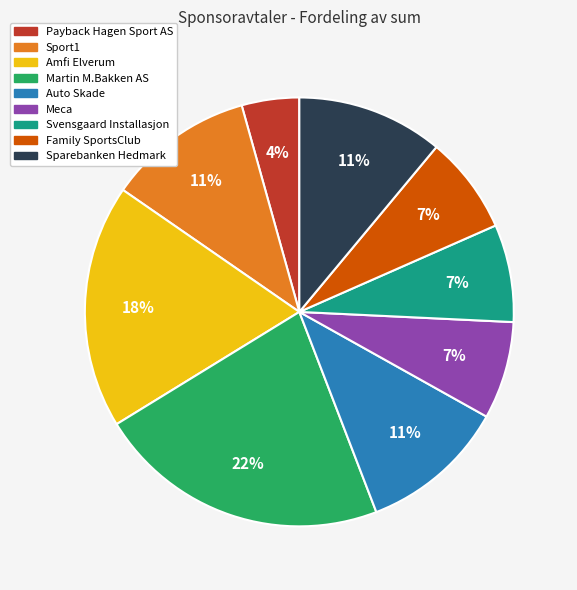

What is the smallest slice in the pie chart?

Payback Hagen Sport AS